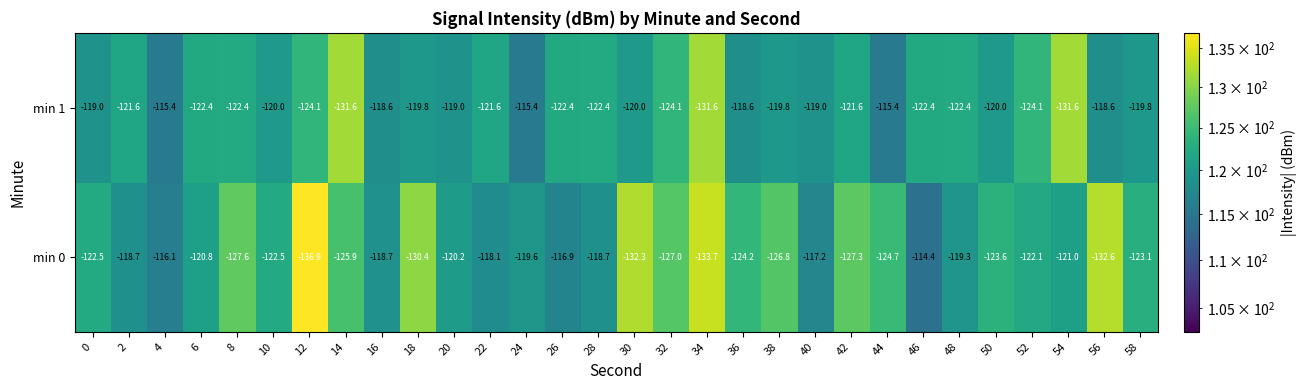

At which category does the chart reach its minimum across all series?

12